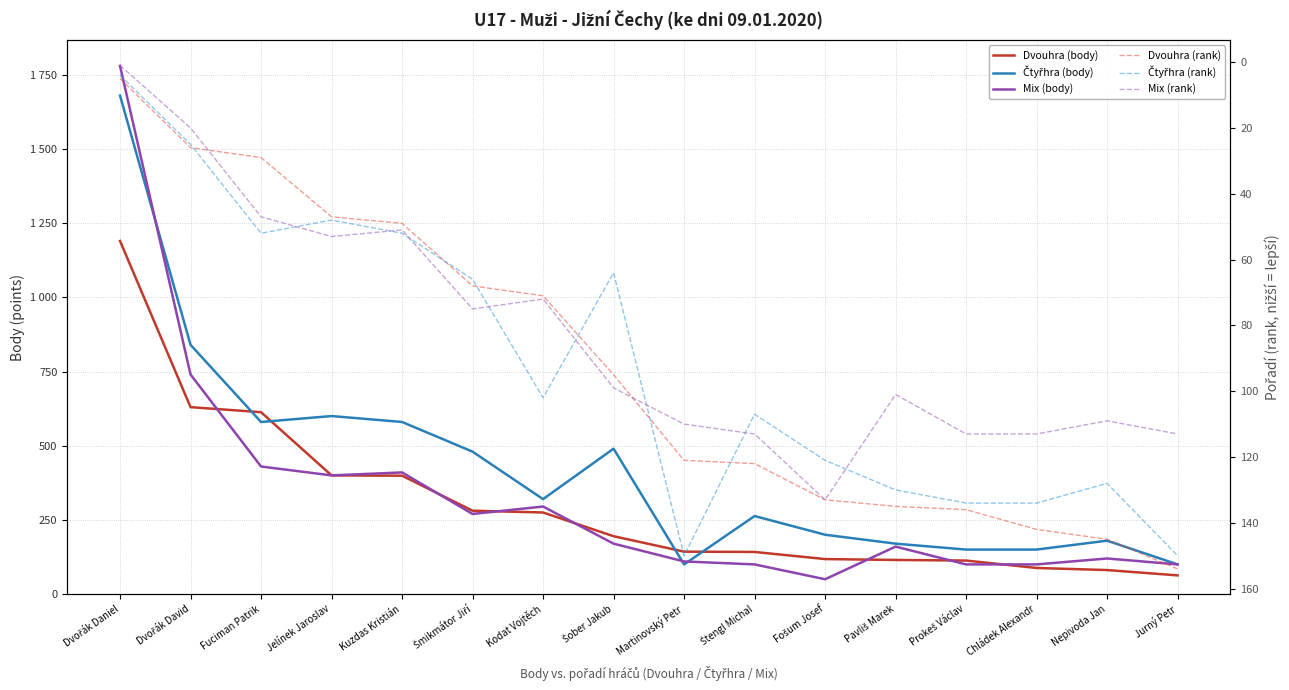

True or false: Mix (rank) and Čtyřhra (body) cross at least once.

True